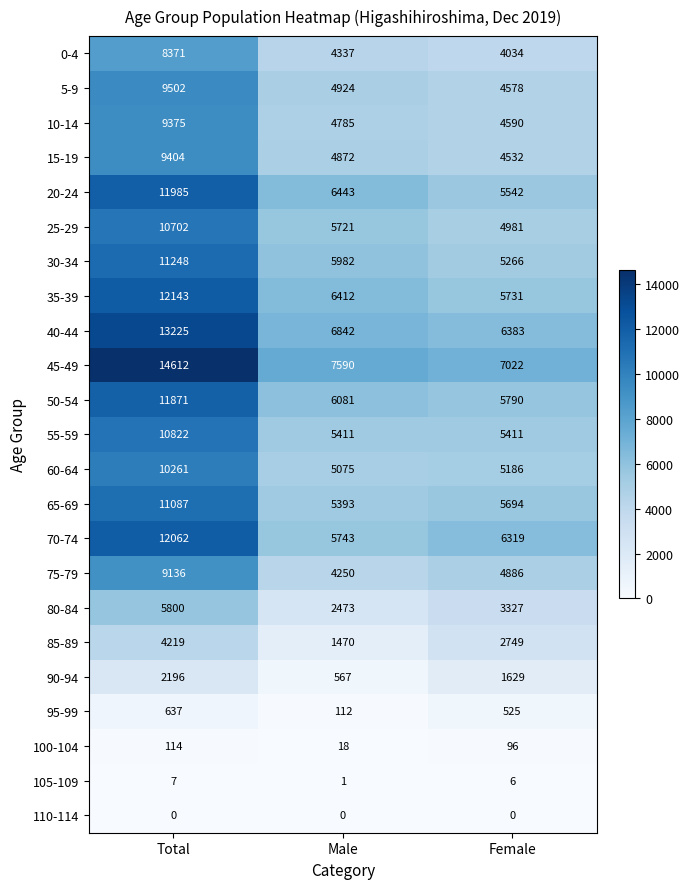

How many series are shown in this chart?

23